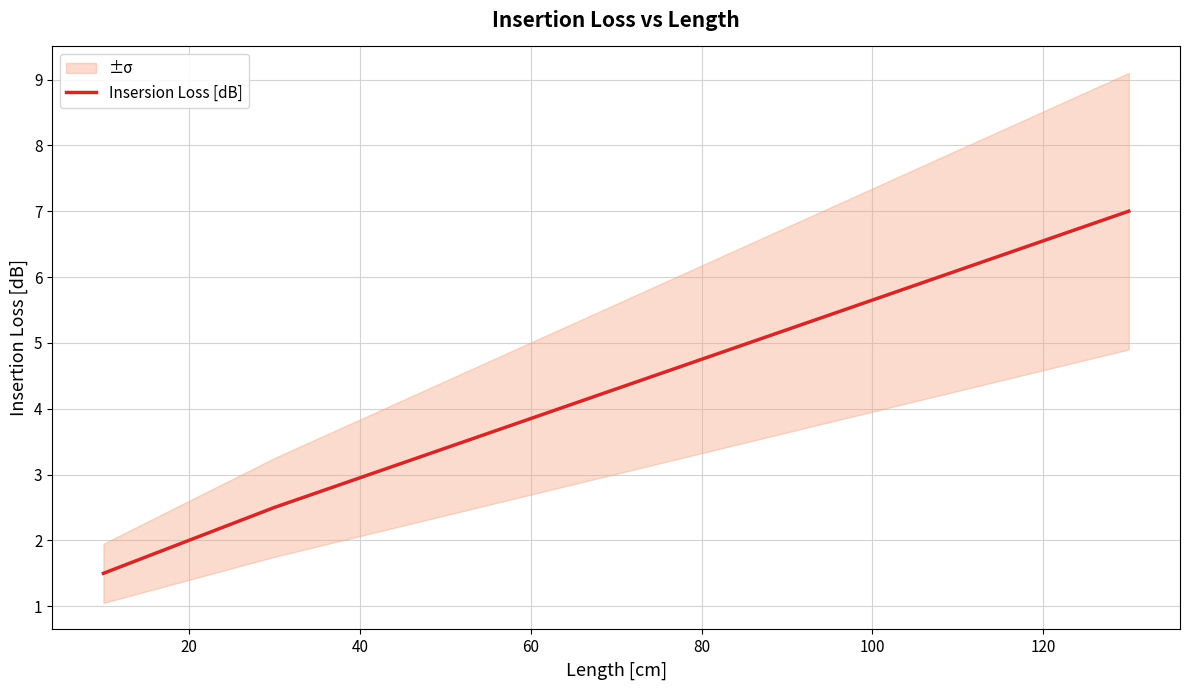

Does the chart display data point markers on the line(s)?

No